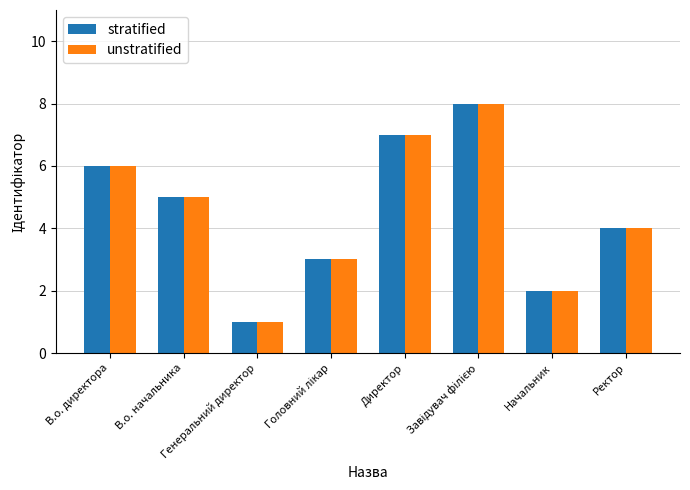

What position from the left is Директор?

5